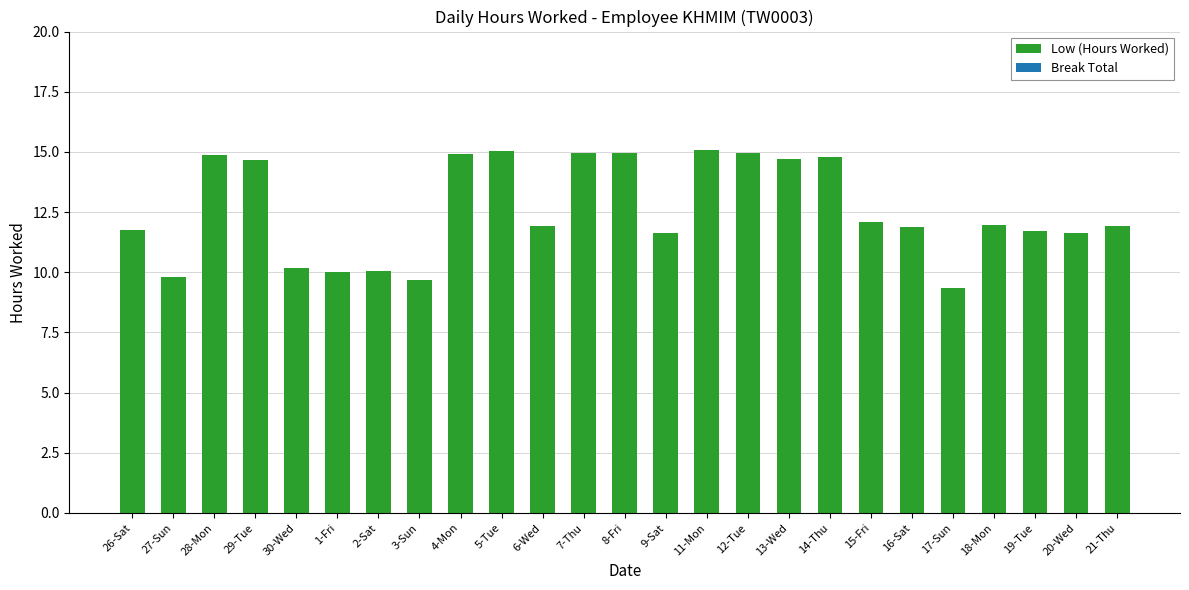

What is the minimum value shown in the chart?

9.3